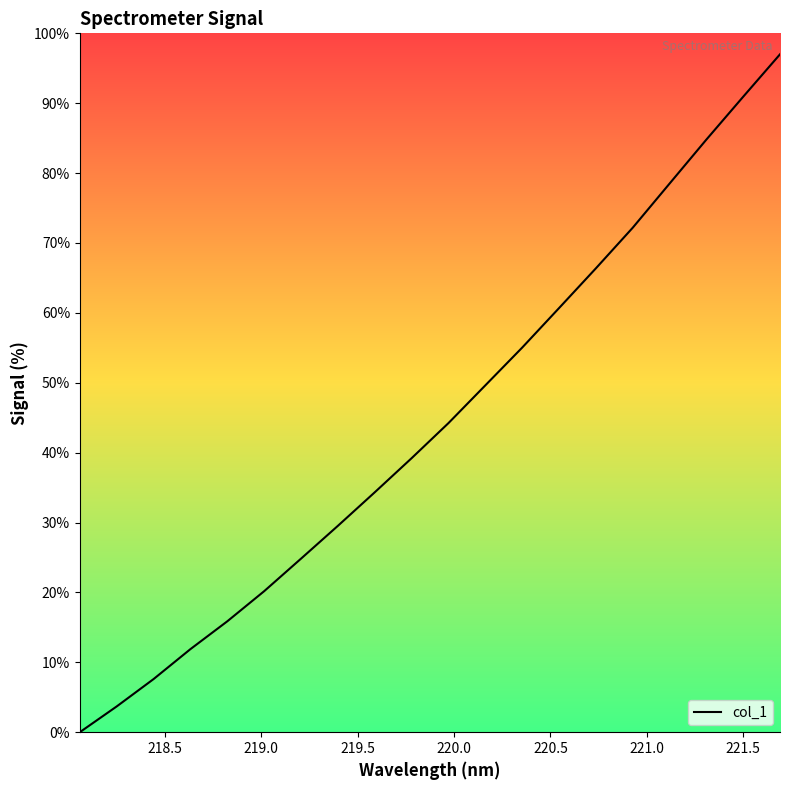

What is the greatest value displayed?

97.0